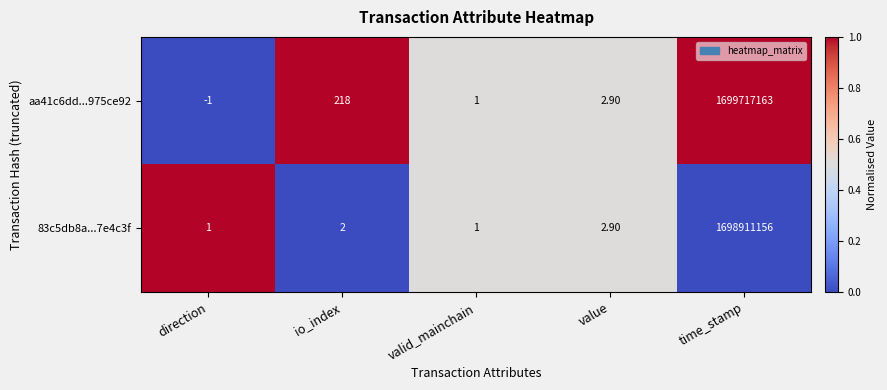

Between io_index and value, which series saw the biggest shift?

aa41c6dd...975ce92